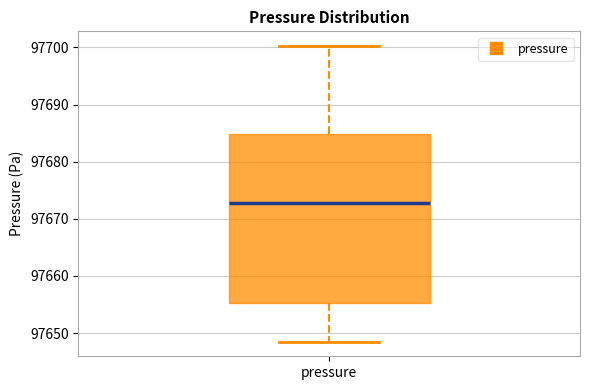

Transcribe this box plot: give where the median line is, the range the box spans, and where the two whiskers end, as read against the y-axis. The values are not printed on the chart, so give them approximately, as read against the axis.

median 97673, box 97655 to 97685, whiskers 97649 to 97700